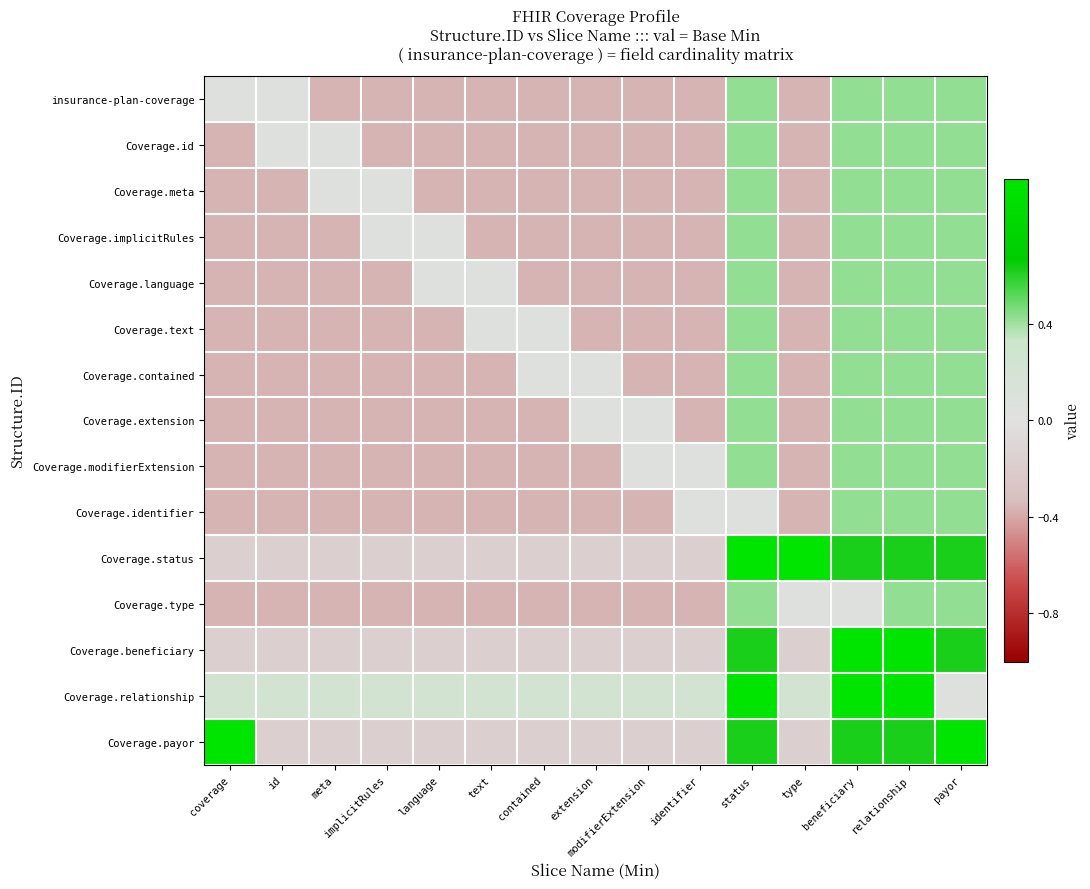

What is the spread (max minus min) of values at text?

0.6